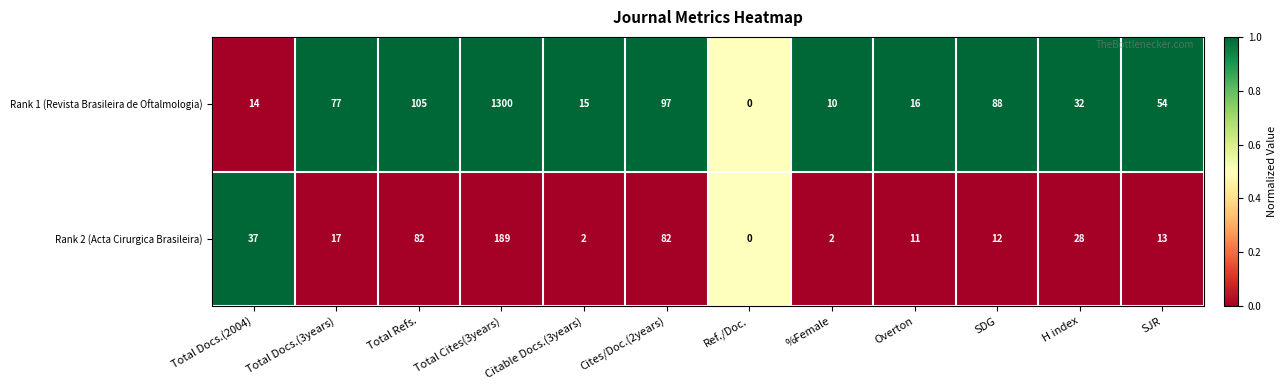

What is the average value of the Rank 2 (Acta Cirurgica Brasileira) series?

40